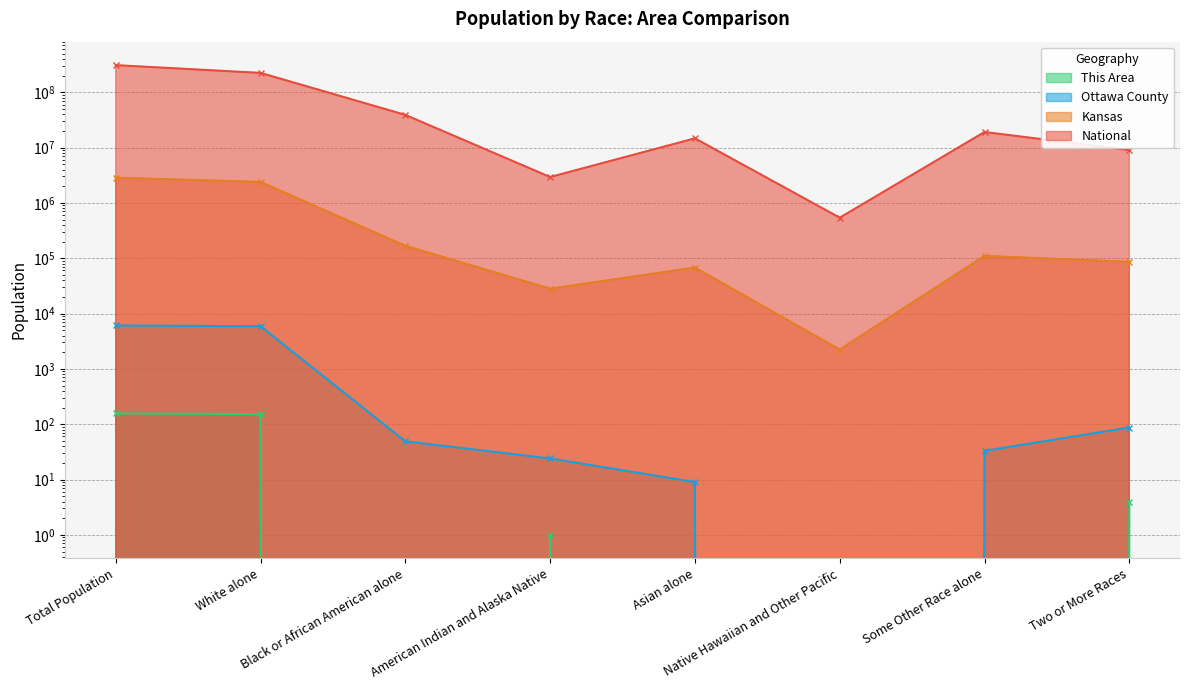

Which category has the highest value in the This Area series?

Total Population